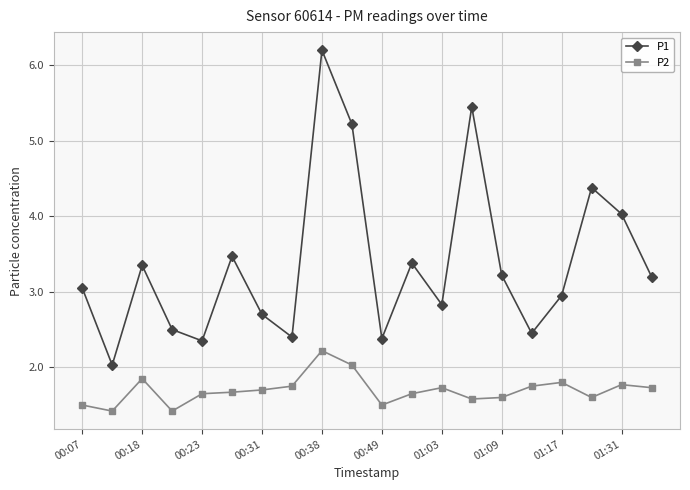

How many lines are shown in the chart?

2